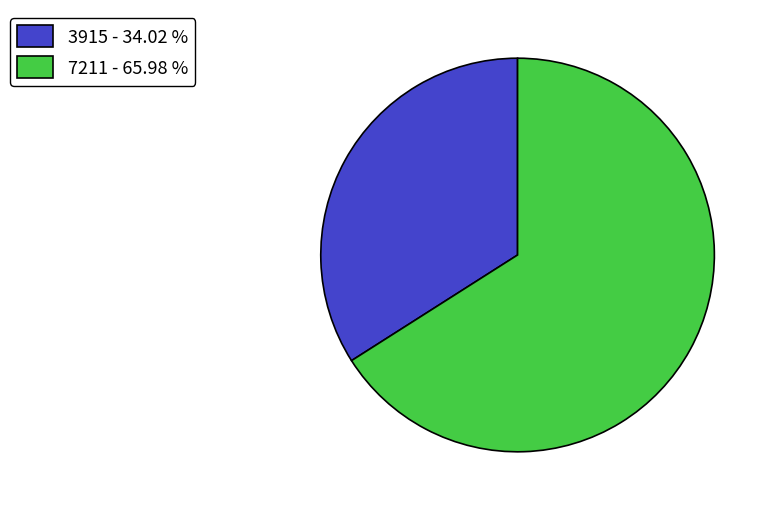

Is there any slice that represents more than half of the pie?

Yes